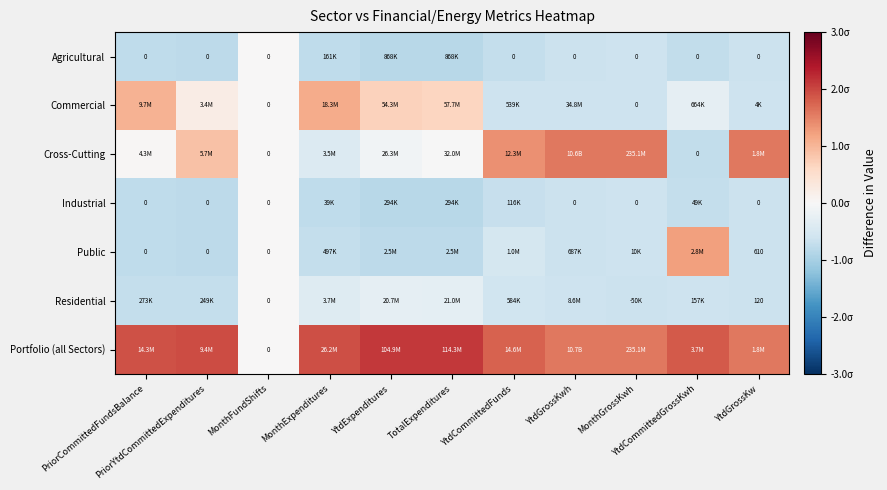

What is the spread (max minus min) of values at YtdCommittedGrossKwh?

2.6